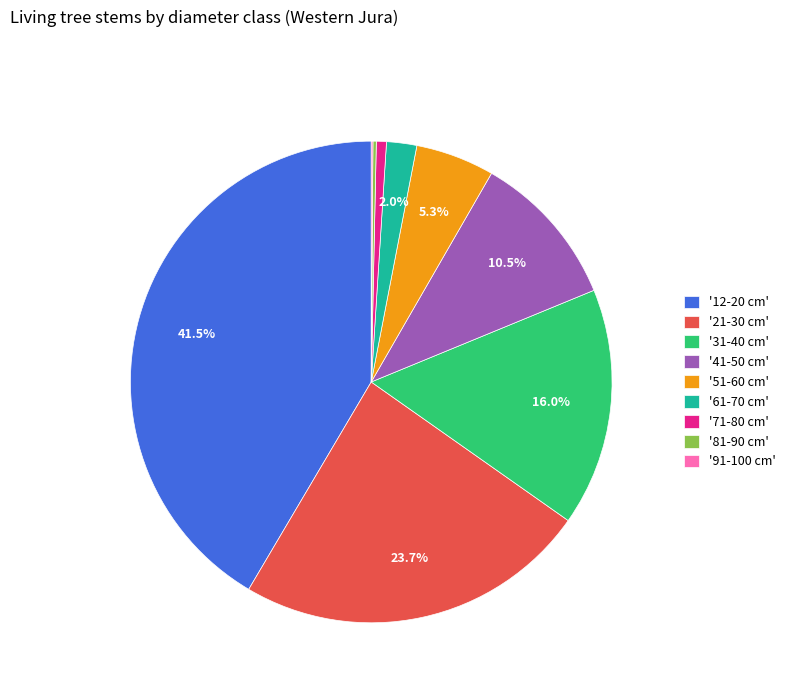

Between '51-60 cm' and '71-80 cm', which is larger?

'51-60 cm'